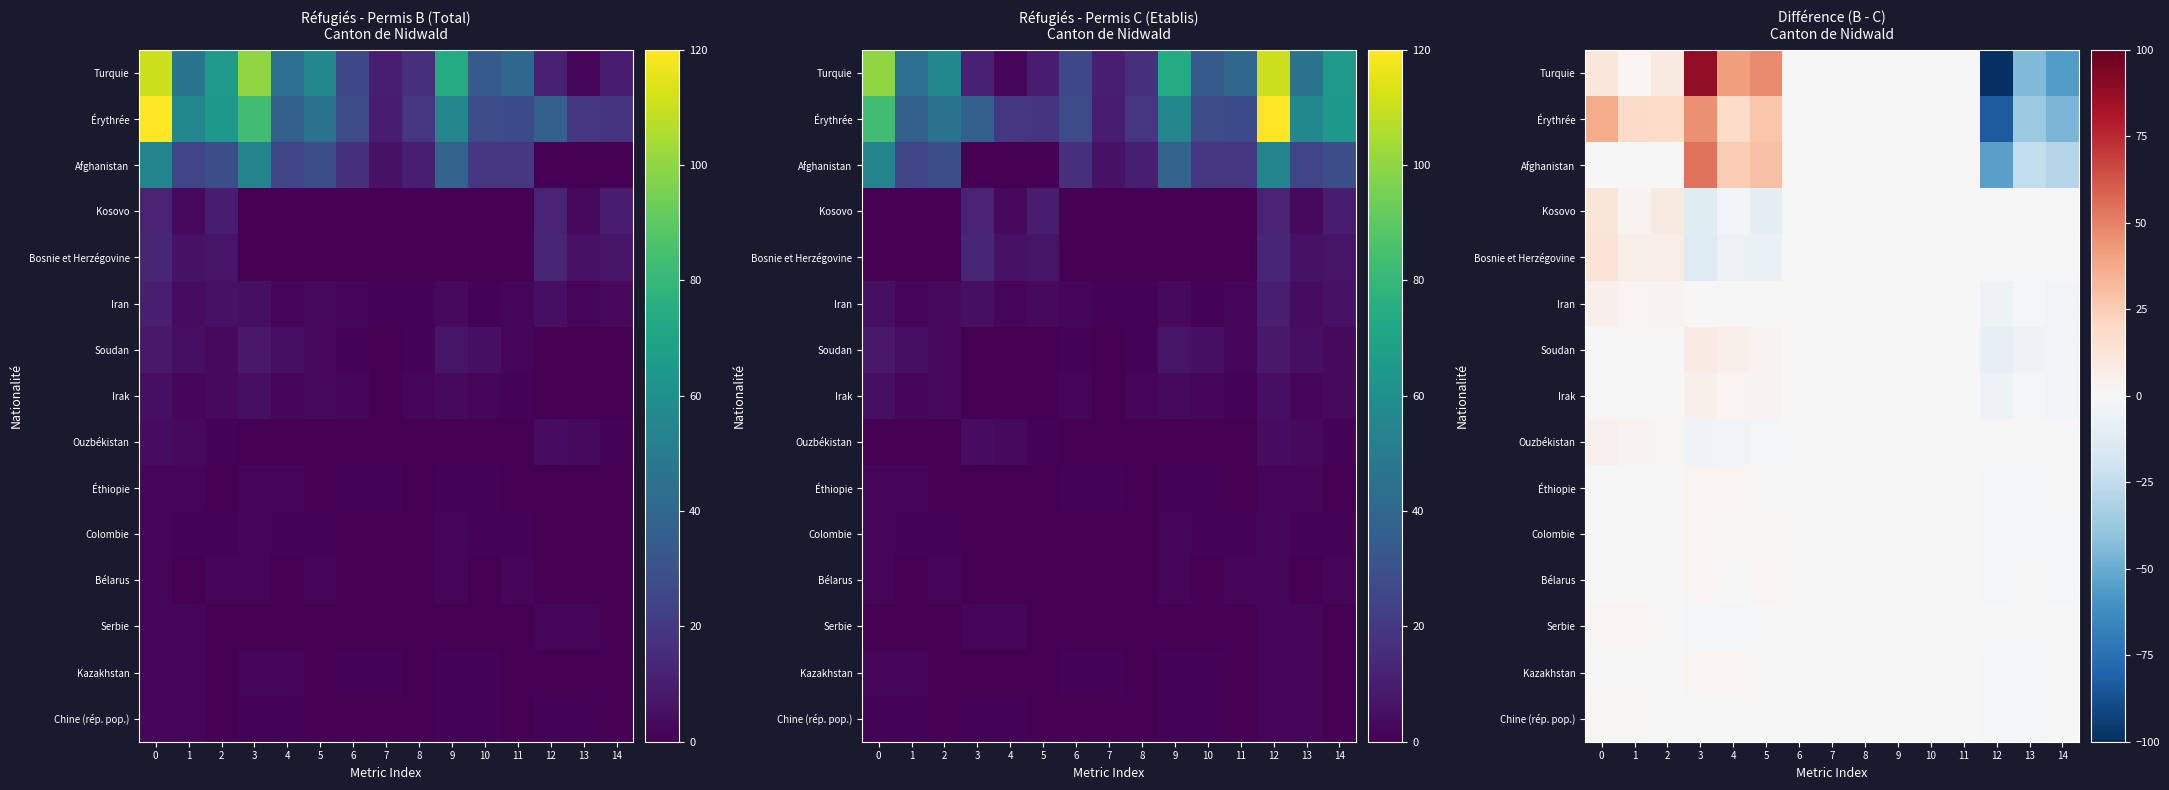

The value of Kazakhstan at 5 is 0. True or false?

True